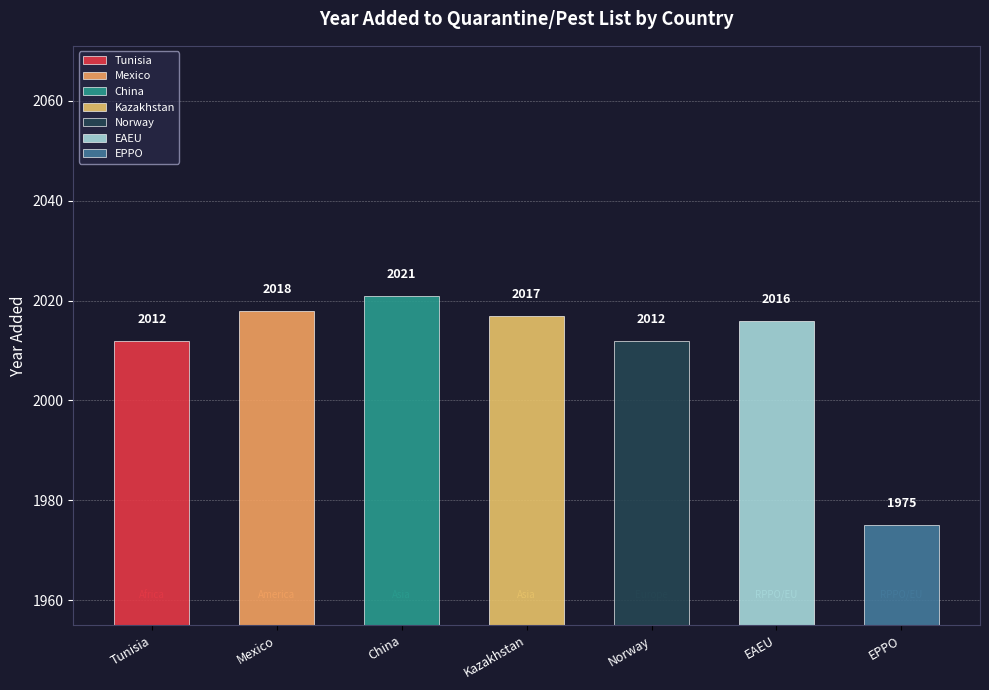

Which label corresponds to the largest value in the chart?

China